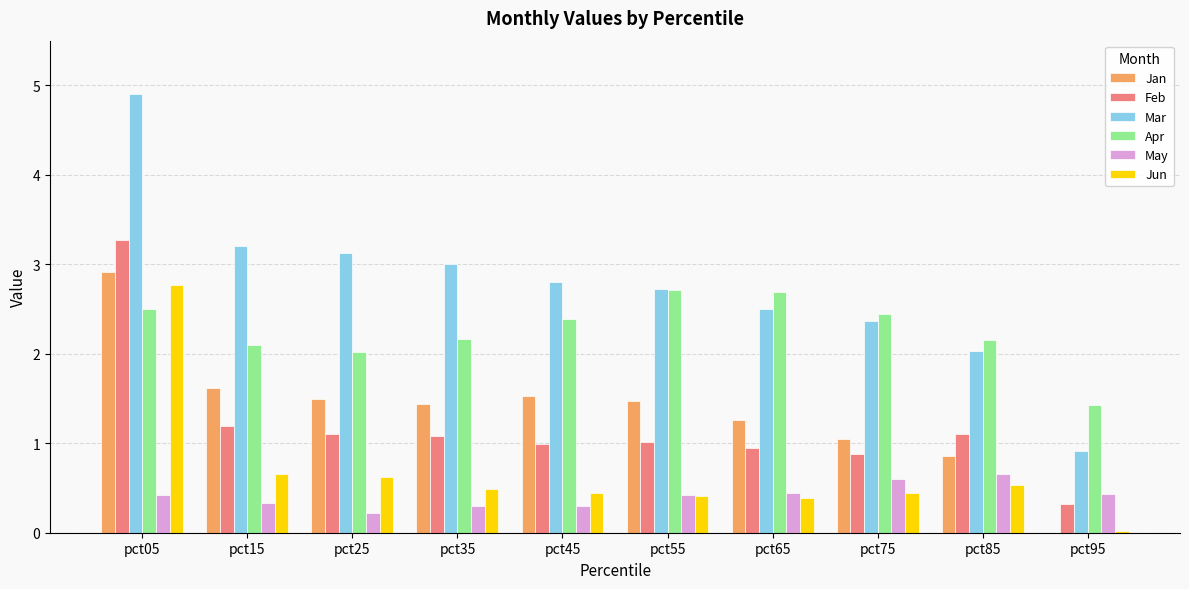

What is the difference between the Feb values at pct35 and pct45?

0.1